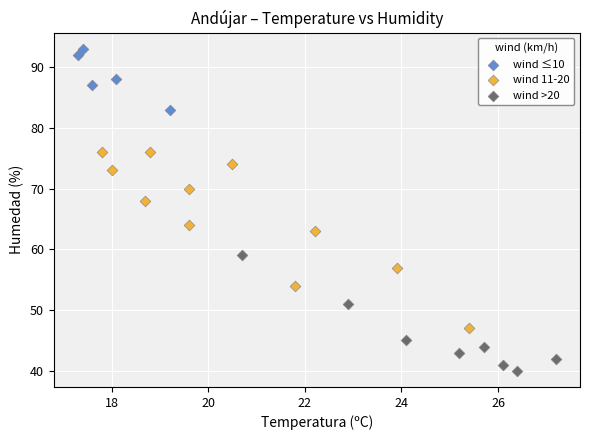

Which series reaches the minimum Y coordinate?

wind >20